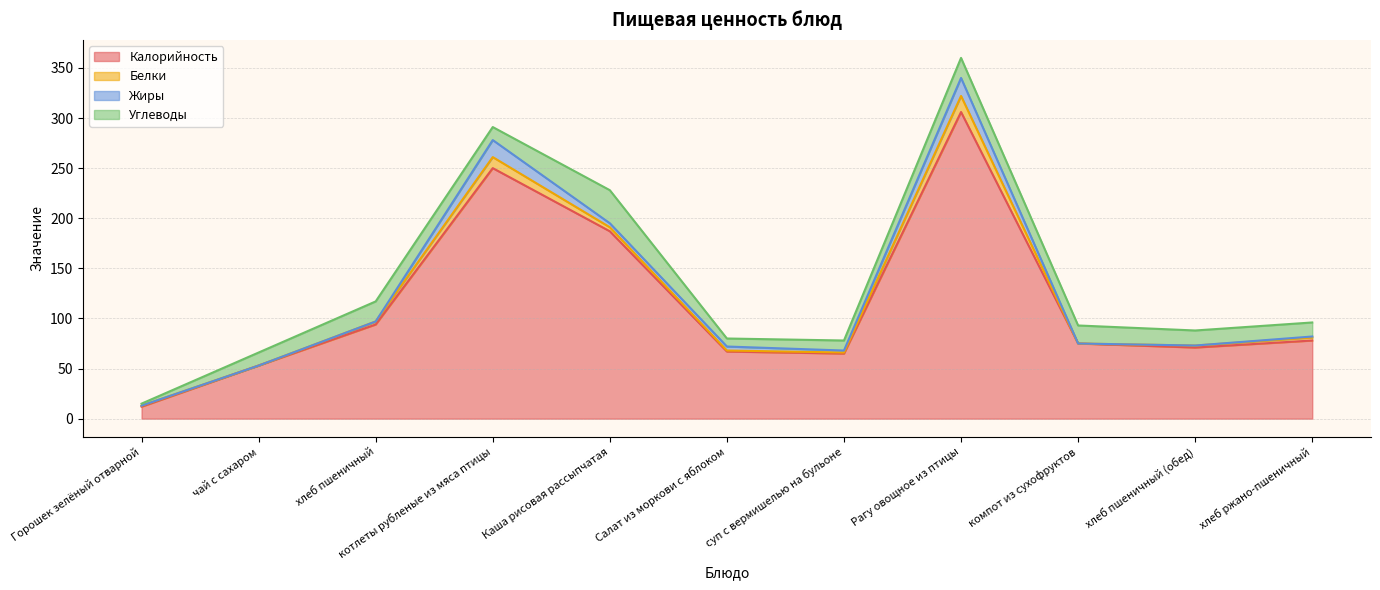

Reading left to right, transcribe all the data shown in this chart.

Калорийность: 12	53	94	250	187	67	65	306	75	71	78
Белки: 1	0	3	11	4	1	1	16	0	2	3
Жиры: 0	0	0	17	4	4	2	18	0	0	1
Углеводы: 2	13	20	13	33	8	10	20	18	15	14